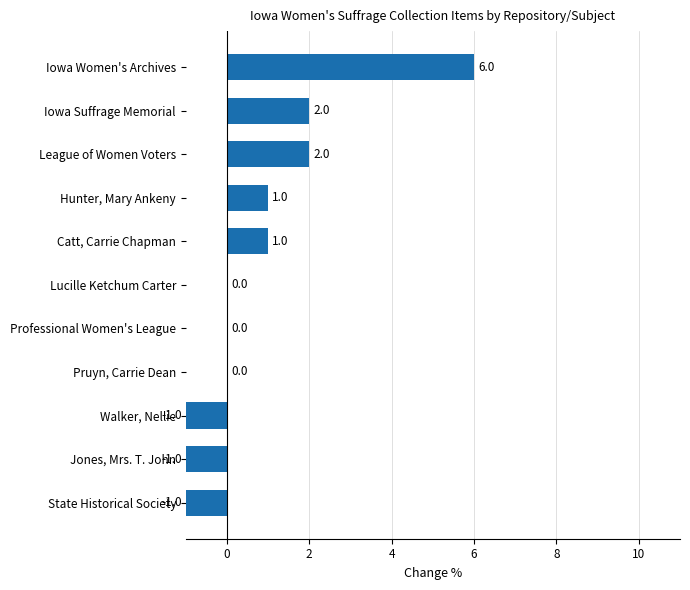

What is the sum of all values?

9